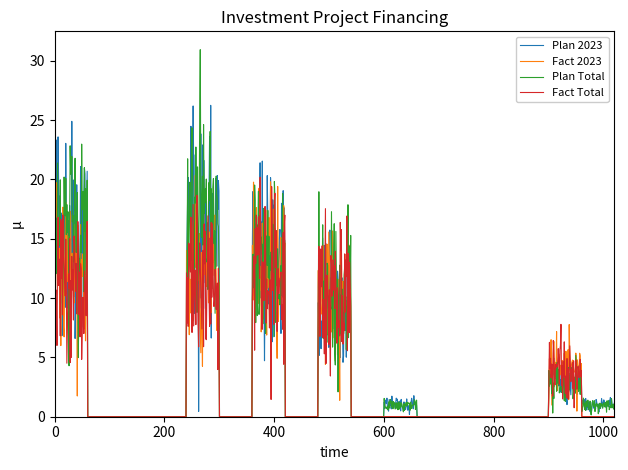

Which series has the widest spread of values?

Plan Total